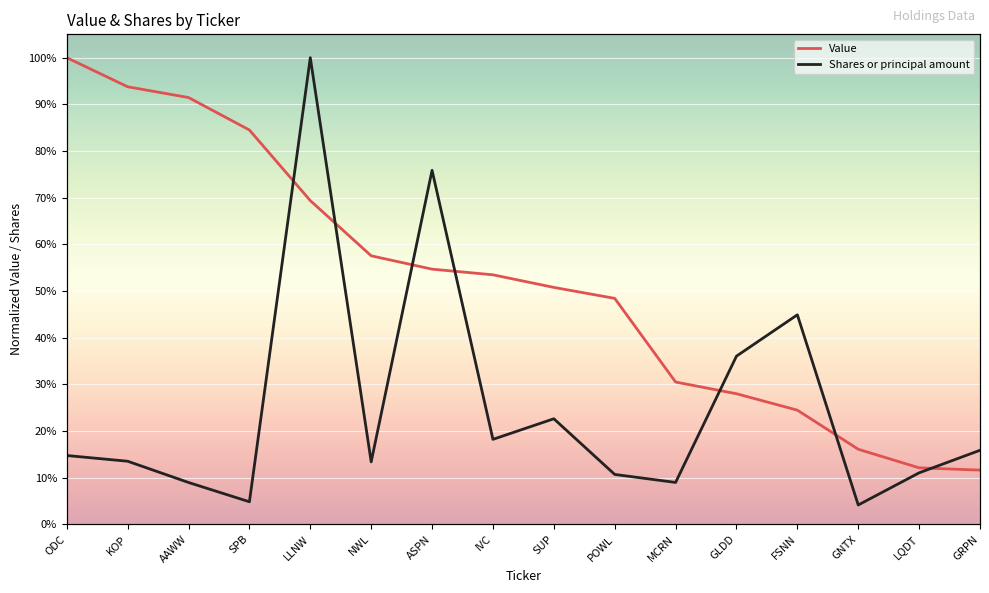

Reading left to right, transcribe all the data shown in this chart.

Value: 1.0	0.9	0.9	0.8	0.7	0.6	0.5	0.5	0.5	0.5	0.3	0.3	0.2	0.2	0.1	0.1
Shares or principal amount: 0.1	0.1	0.1	0.0	1.0	0.1	0.8	0.2	0.2	0.1	0.1	0.4	0.4	0.0	0.1	0.2